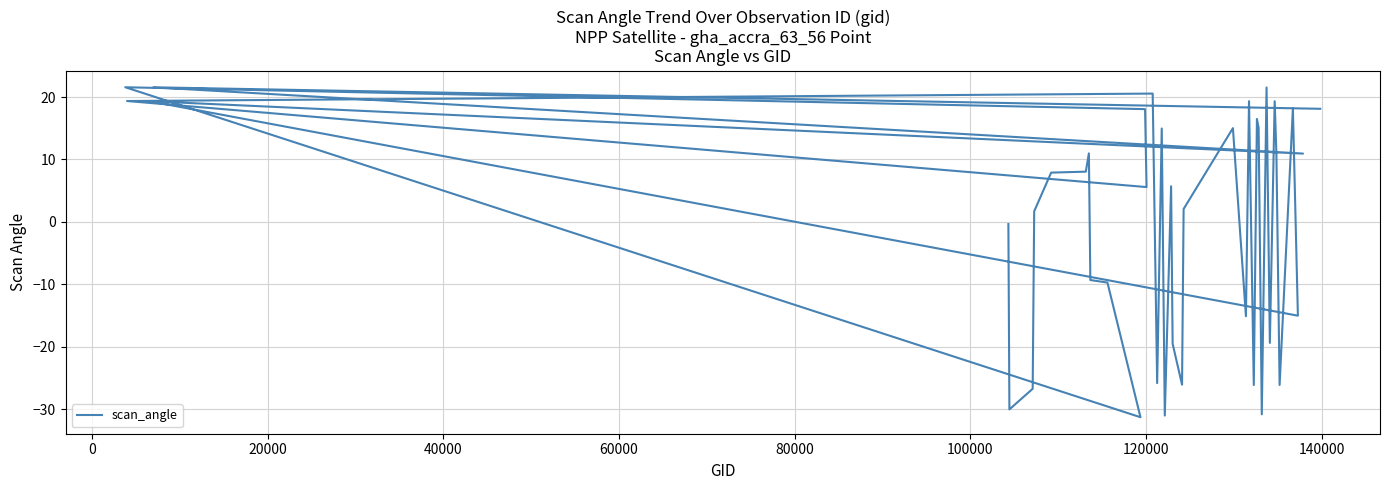

What is the maximum value shown in the chart?

21.6